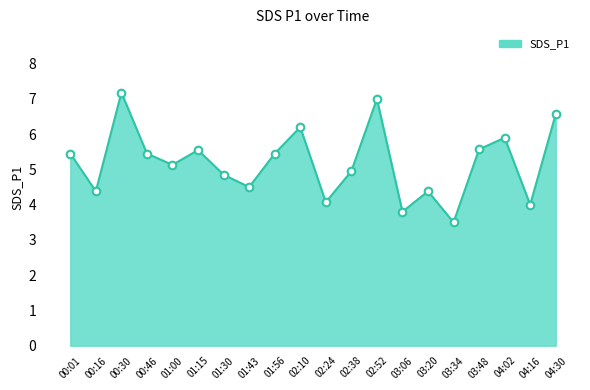

What is the change in value from 00:16 to 03:06?

-0.6